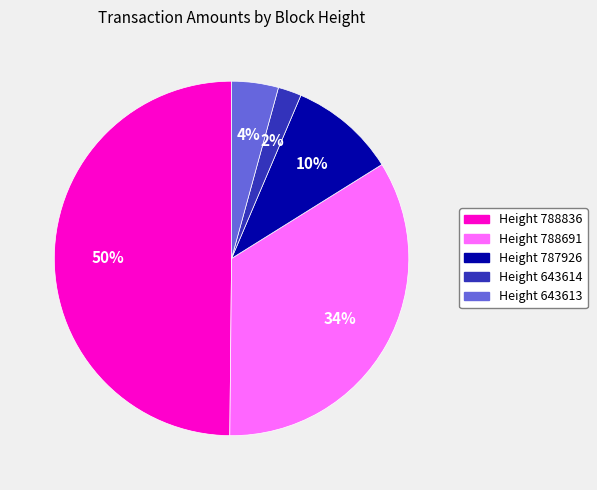

To the nearest percent, what is the average slice percentage?

20%